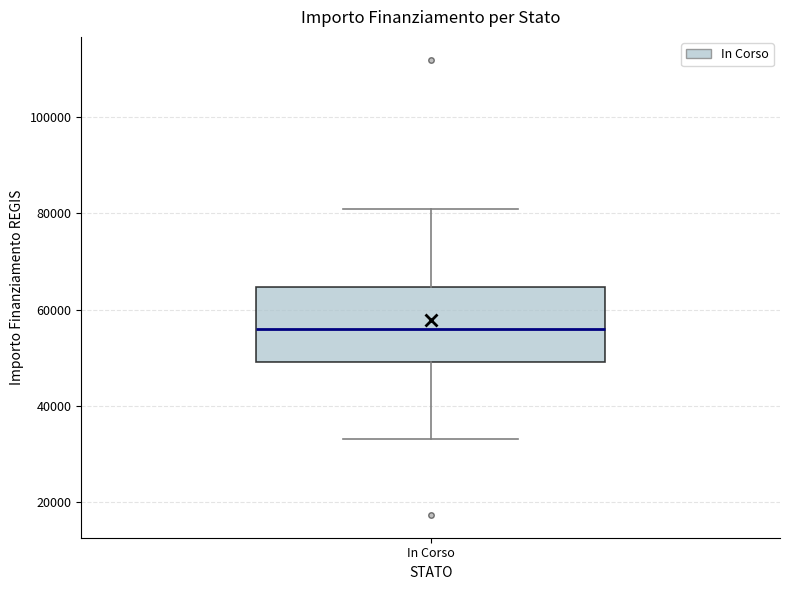

Read this box plot against the y-axis: the position of the median line, the range covered by the box, and the ends of both whiskers. The values are not printed on the chart, so give them approximately, as read against the axis.

median 56000, box 50000 to 64000, whiskers 32000 to 80000